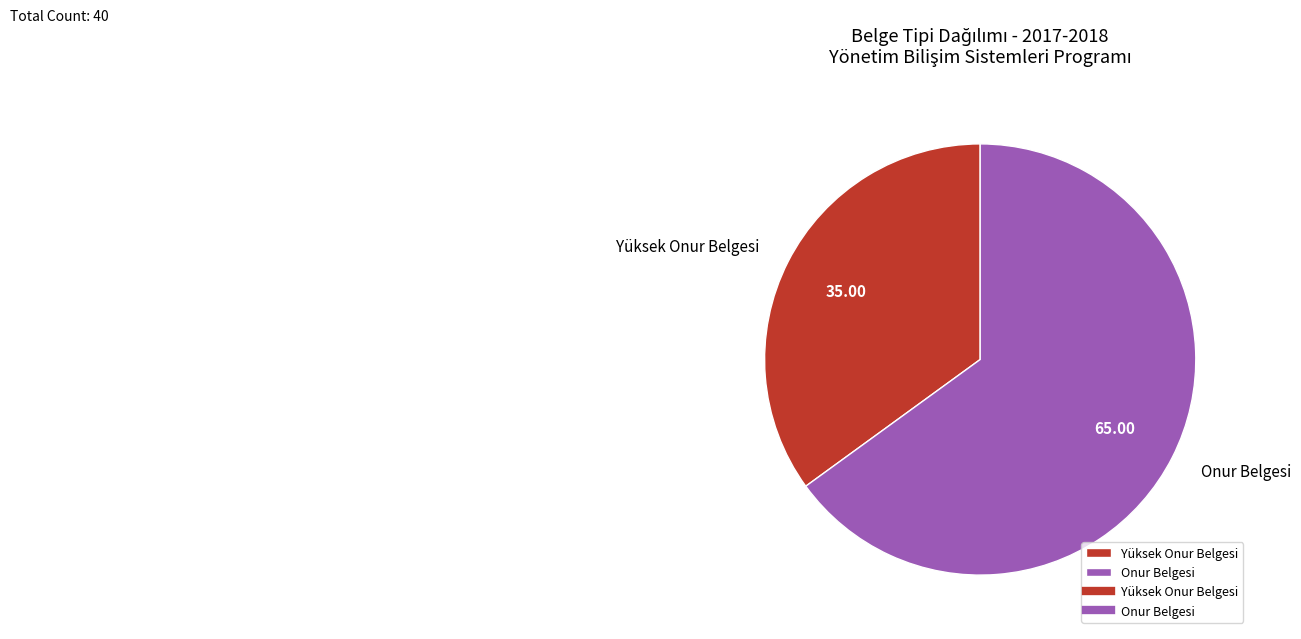

Which category has the smallest portion of the pie?

Yüksek Onur Belgesi